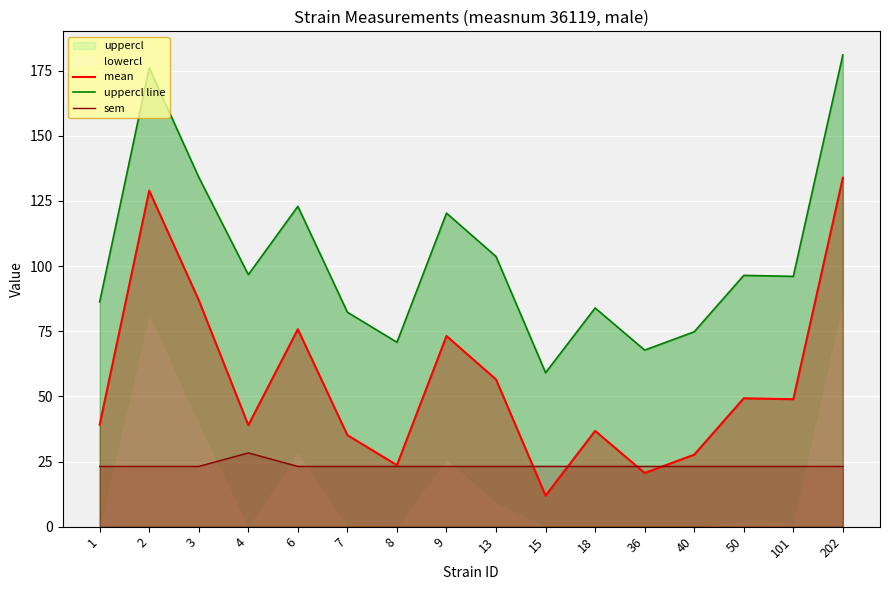

What is the sum of all sem values?

375.1